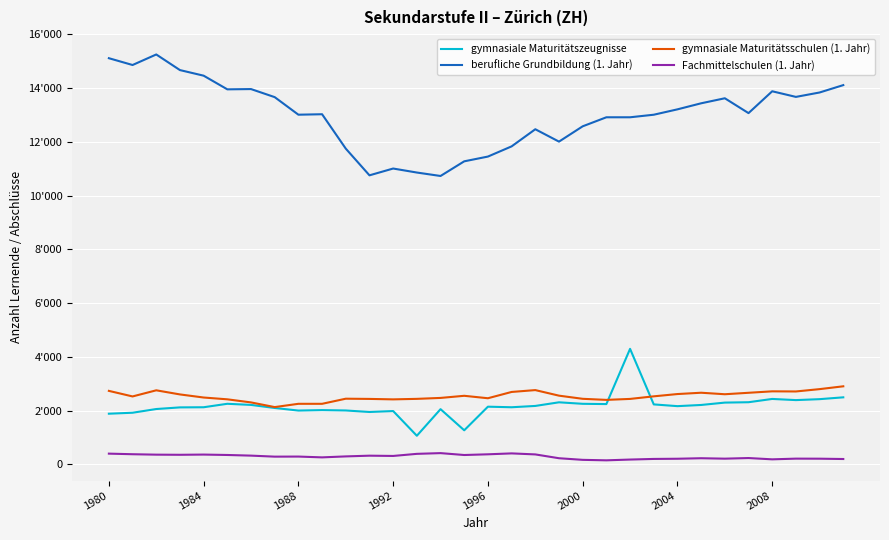

What are all the series names shown in the legend?

gymnasiale Maturitätszeugnisse, berufliche Grundbildung (1. Jahr), gymnasiale Maturitätsschulen (1. Jahr), Fachmittelschulen (1. Jahr)